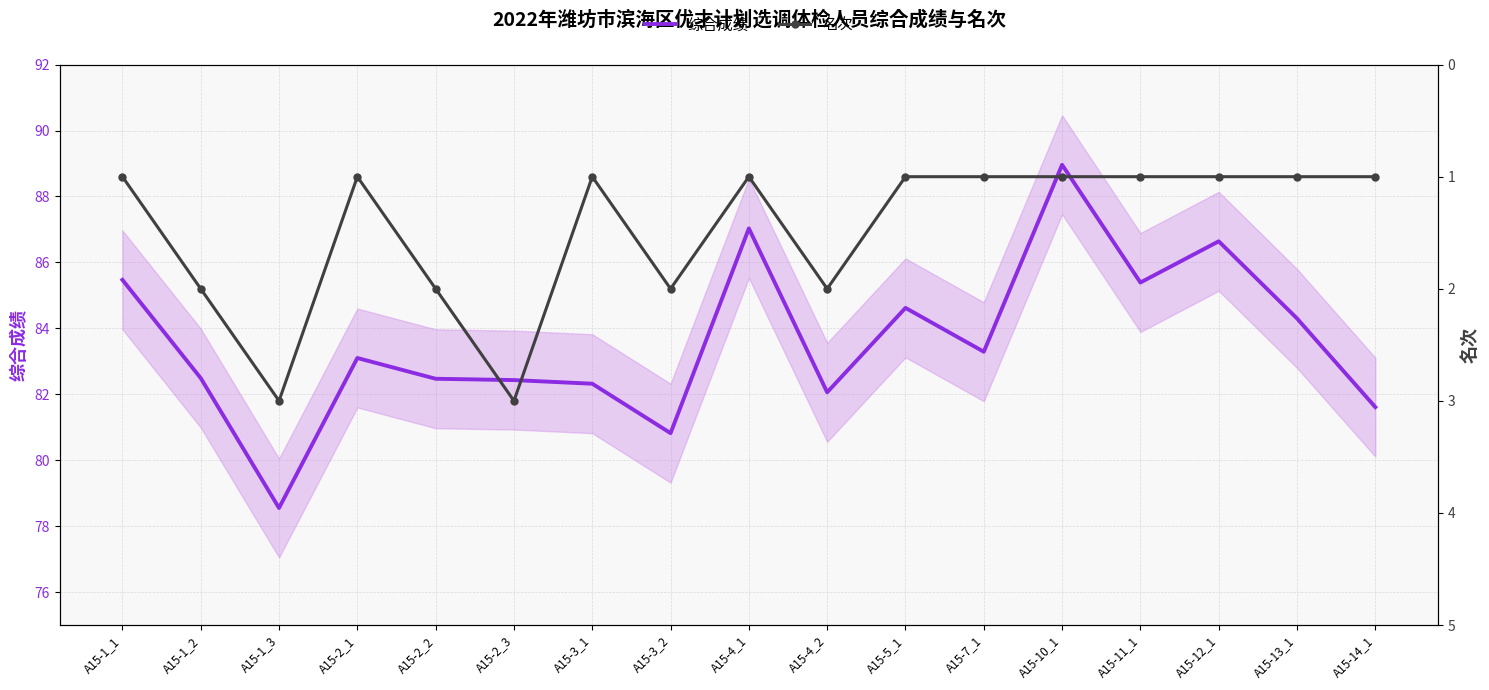

In 综合成绩, how many points are higher than both neighbors (excluding endpoints)?

5